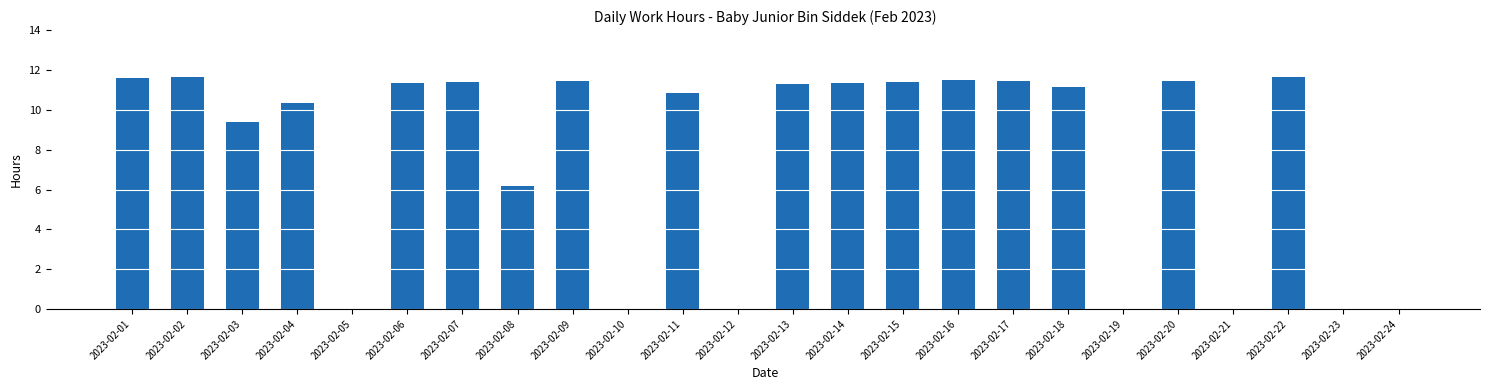

What is the sum of all values?

185.6